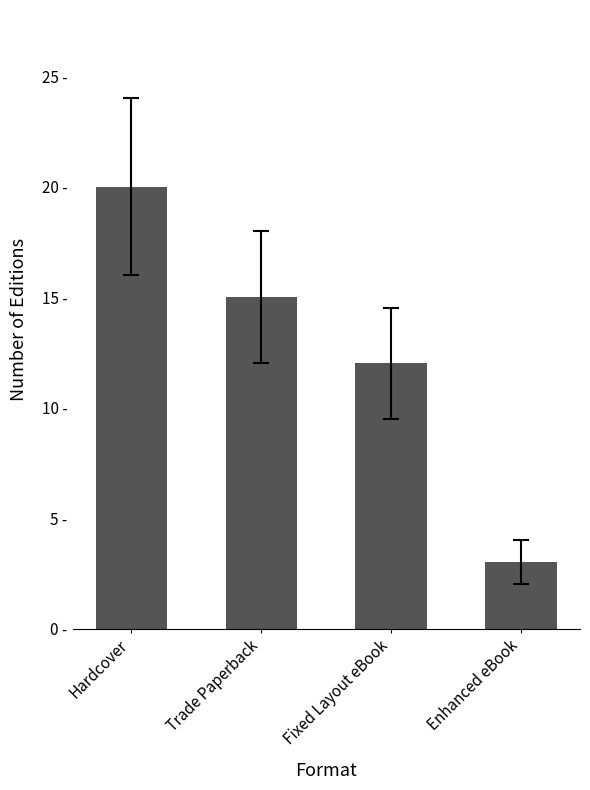

What is the minimum value shown in the chart?

3